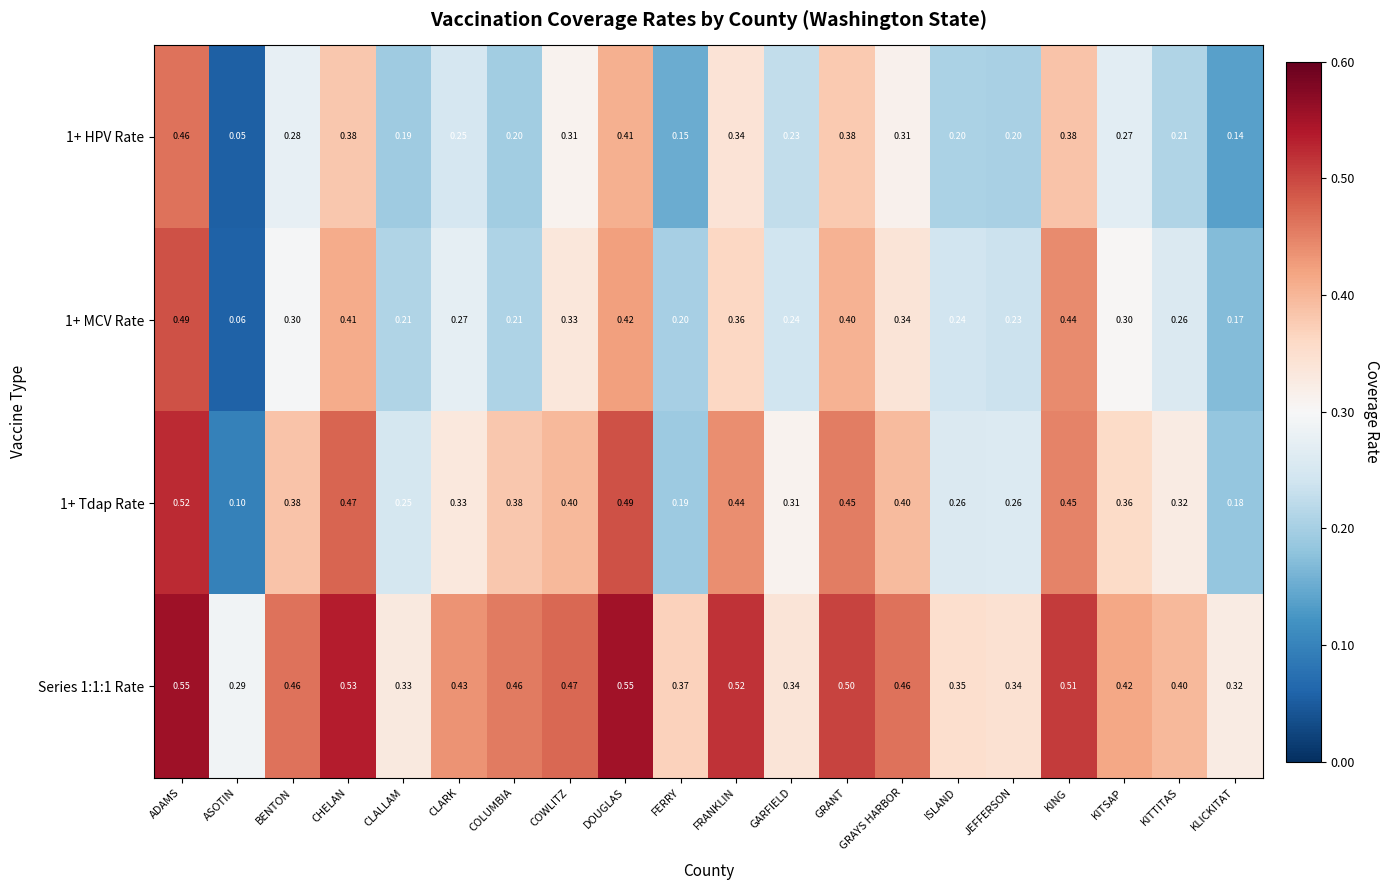

Rank the series by their average value, from highest to lowest.

Series 1:1:1 Rate, 1+ Tdap Rate, 1+ MCV Rate, 1+ HPV Rate